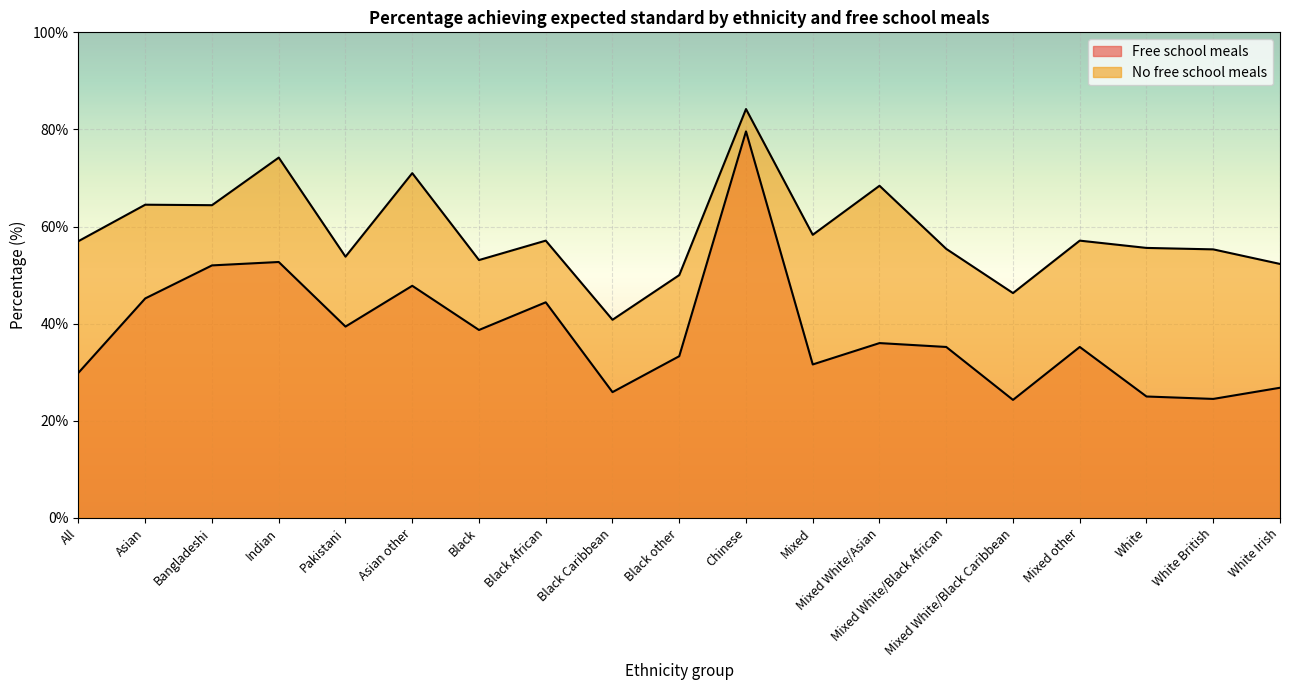

True or false: Free school meals % and No free school meals % intersect in this chart.

False